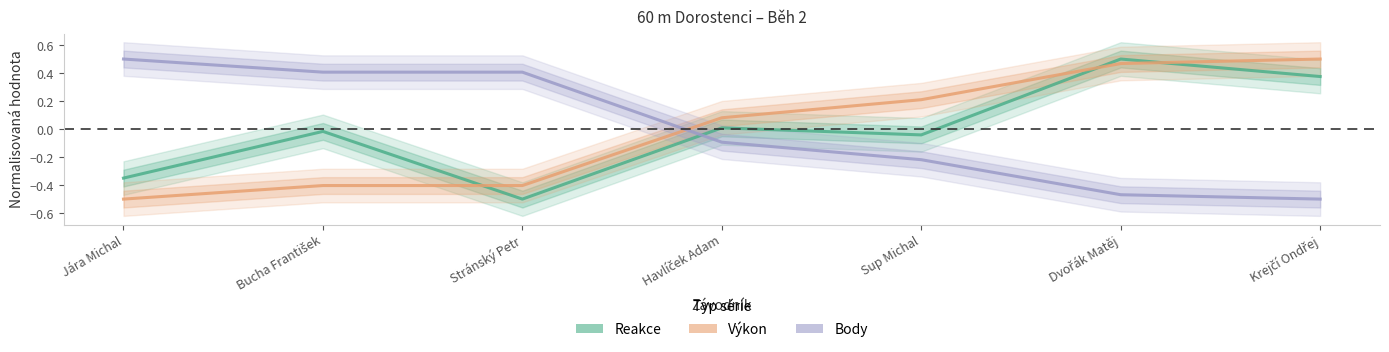

Reading left to right, list all the values displayed in this chart.

Reakce: Jára Michal=-0.4	Bucha František=-0.0	Stránský Petr=-0.5	Havlíček Adam=0.0	Sup Michal=-0.0	Dvořák Matěj=0.5	Krejčí Ondřej=0.4
Výkon: Jára Michal=-0.5	Bucha František=-0.4	Stránský Petr=-0.4	Havlíček Adam=0.1	Sup Michal=0.2	Dvořák Matěj=0.5	Krejčí Ondřej=0.5
Body: Jára Michal=0.5	Bucha František=0.4	Stránský Petr=0.4	Havlíček Adam=-0.1	Sup Michal=-0.2	Dvořák Matěj=-0.5	Krejčí Ondřej=-0.5